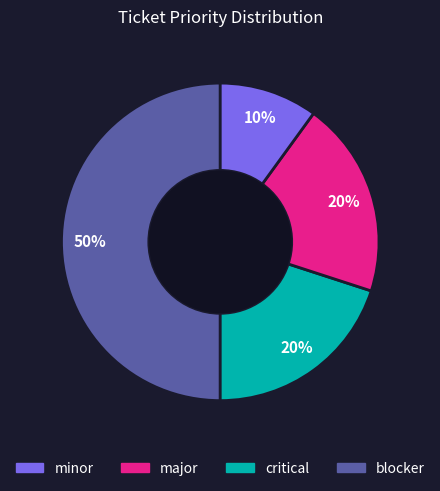

To the nearest percent, what is the difference between the largest and smallest slice percentages?

40%